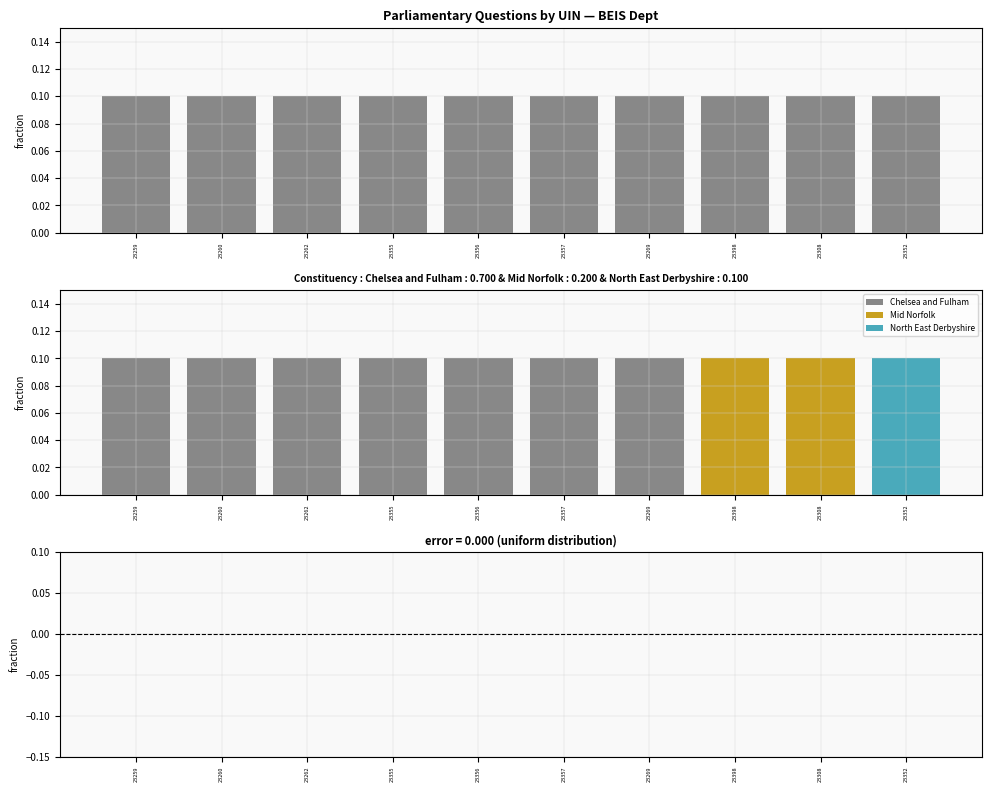

Reading right to left, what are all the values shown in this chart?

Questions: 0.1	0.1	0.1	0.1	0.1	0.1	0.1	0.1	0.1	0.1
residual: 0.0	0.0	0.0	0.0	0.0	0.0	0.0	0.0	0.0	0.0